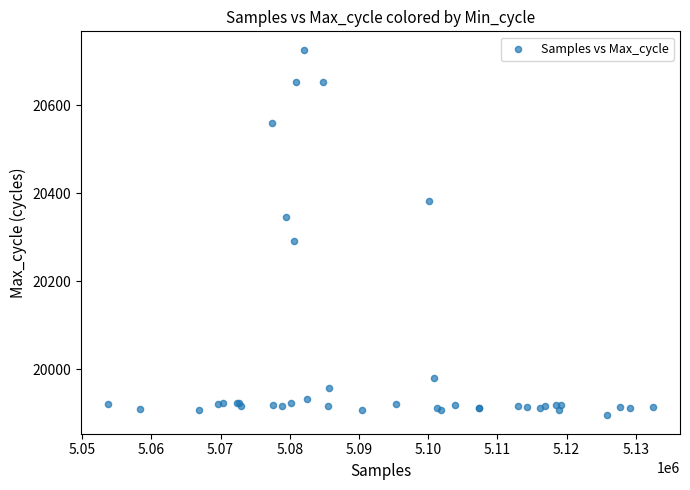

What Y value in the scatter plot is closest to 20311?

20291